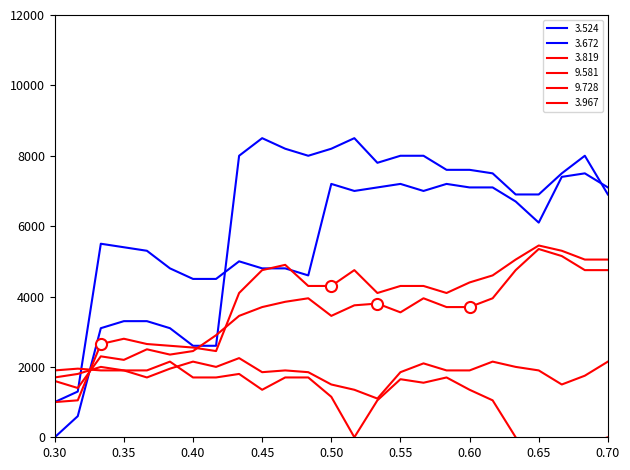

Reading left to right, extract all data points from this chart.

  3.524: 1000	1300	5500	5400	5300	4800	4500	4500	5000	4800	4800	4600	7200	7000	7100	7200	7000	7200	7100	7100	6700	6100	7400	7500	7100
  3.672: 0	600	3100	3300	3300	3100	2600	2600	8000	8500	8200	8000	8200	8500	7800	8000	8000	7600	7600	7500	6900	6900	7500	8000	6900
  3.819: 1000	1050	2650	2800	2650	2600	2550	2450	4100	4750	4900	4300	4300	4750	4100	4300	4300	4100	4400	4600	5050	5450	5300	5050	5050
  9.581: 1700	1800	2000	1900	1700	1950	2150	2000	2250	1850	1900	1850	1500	1350	1100	1850	2100	1900	1900	2150	2000	1900	1500	1750	2150
  9.728: 1900	1950	1900	1900	1900	2150	1700	1700	1800	1350	1700	1700	1150	0	1050	1650	1550	1700	1350	1050	0	-1100	-250	-200	0
  3.967: 1600	1400	2300	2200	2500	2350	2450	2900	3450	3700	3850	3950	3450	3750	3800	3550	3950	3700	3700	3950	4750	5350	5150	4750	4750